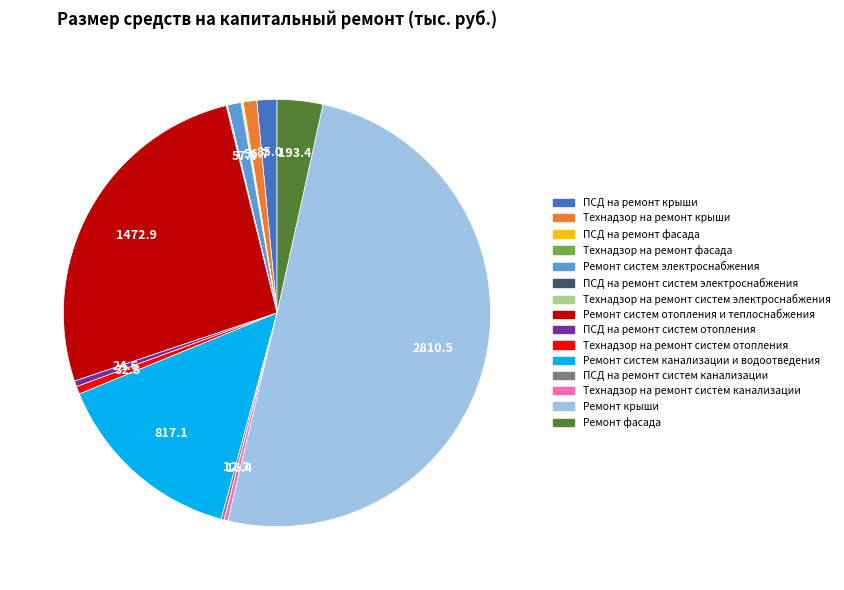

What is the largest slice in the pie chart?

Ремонт крыши